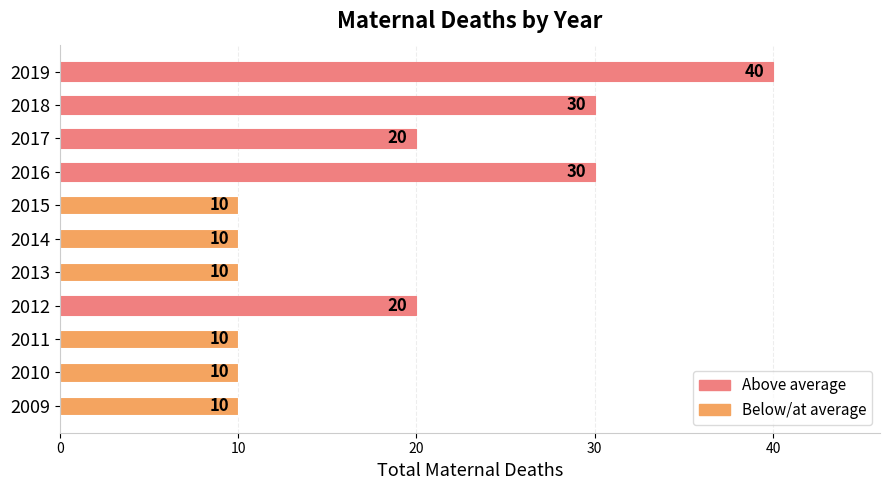

How many values are between 10 and 30?

10